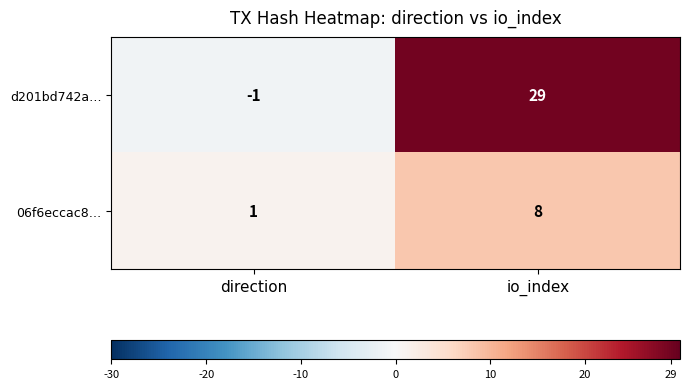

What value does the 06f6eccac8… series have at io_index?

8